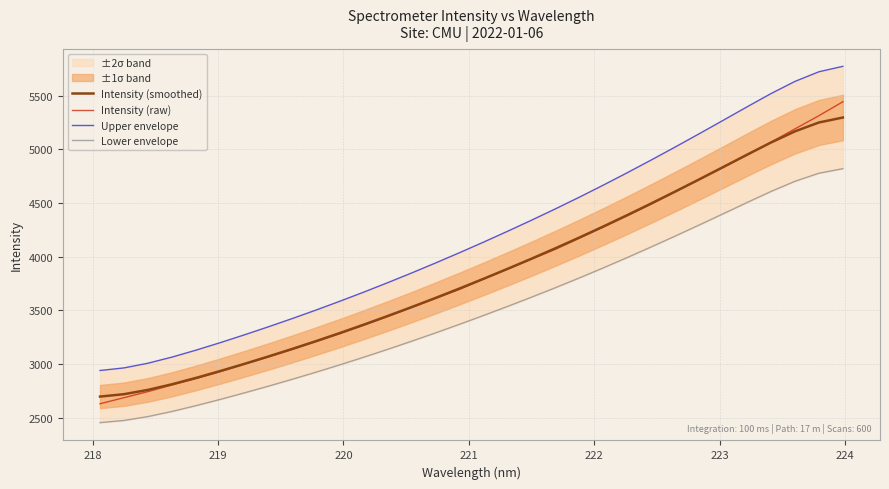

What is the total value across all series at 221?

11480.3